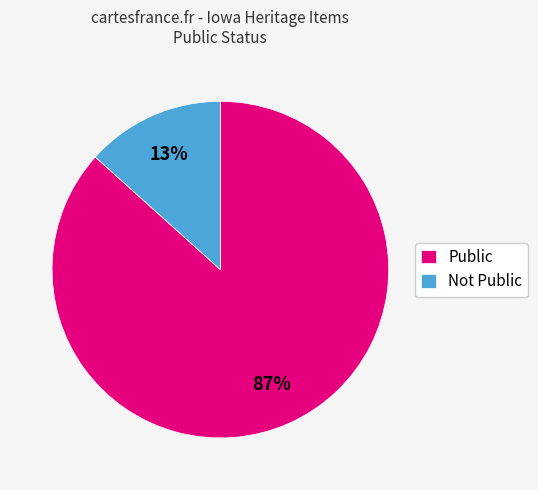

Is the sum of Not Public and Public greater than half?

Yes